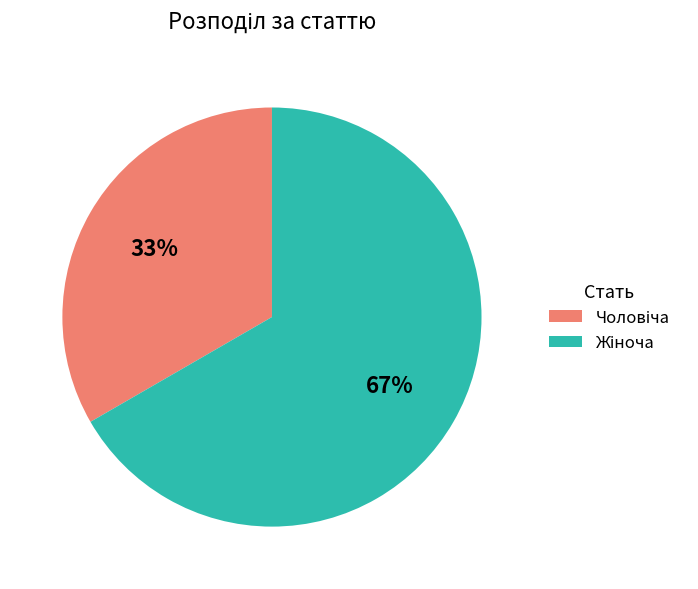

Does any single category account for the majority?

Yes